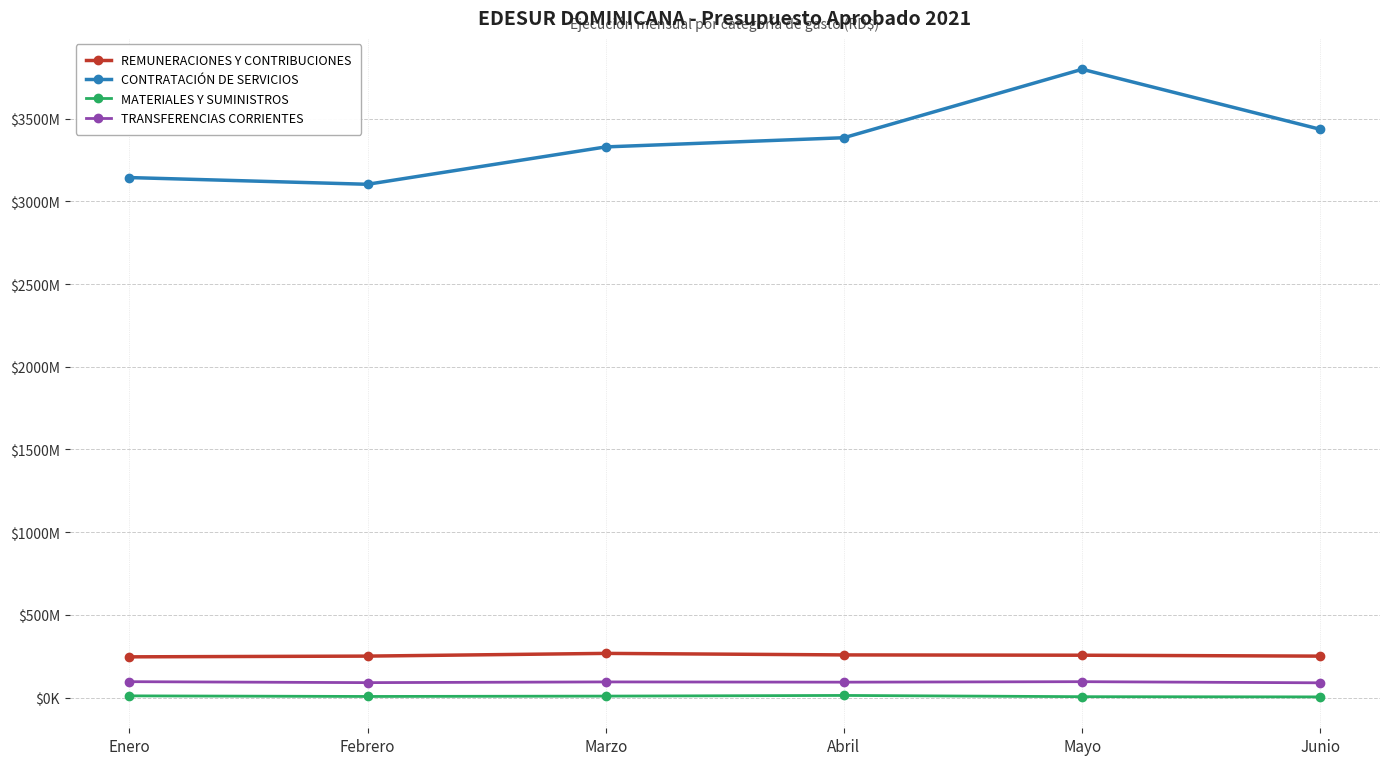

Is this an area chart (filled region under the line)?

No